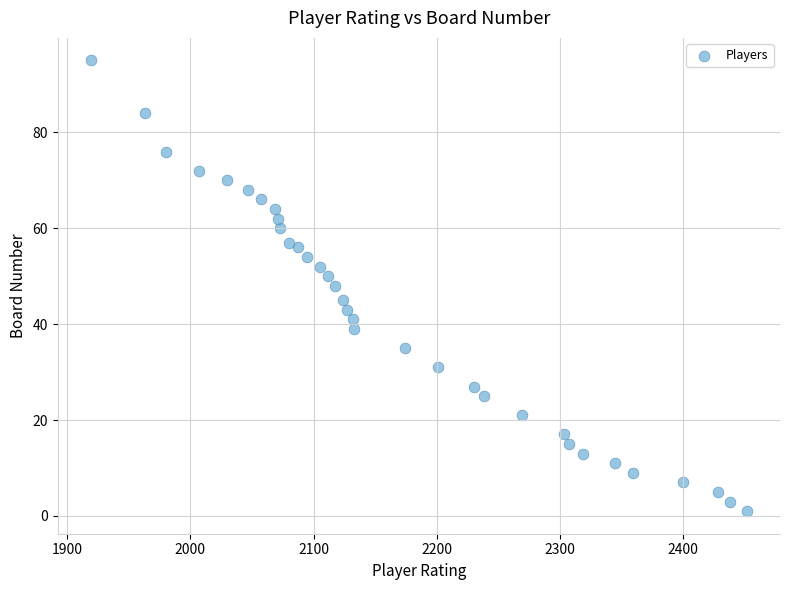

What is the range of X values (max minus min)?

533